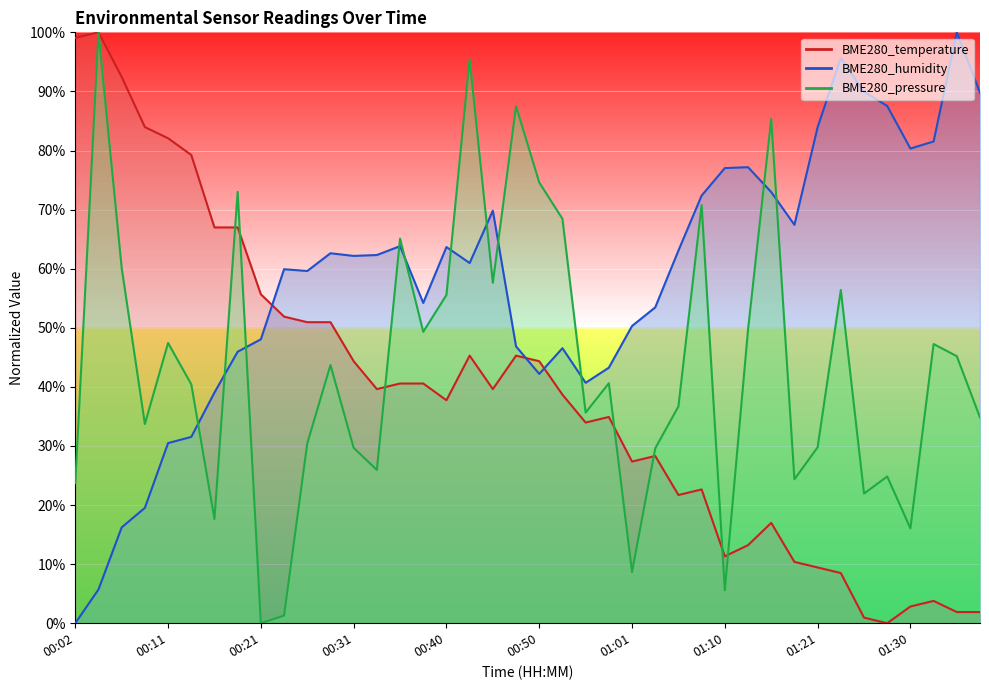

What is the label of the 32nd point from the left?

01:18